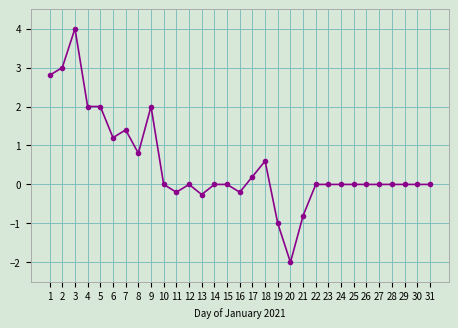

What is the sum of the values at 3 and 8?

4.8